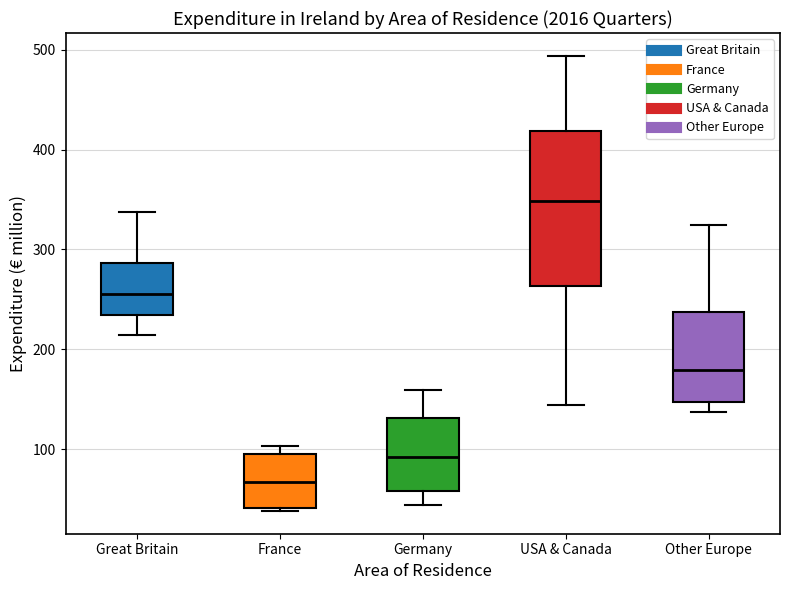

Reading left to right, read every box against the y-axis: the position of its median line, the range the box covers, and the ends of its whiskers. The values are not printed on the chart, so give them approximately, as read against the axis.

Great Britain: median 260, box 230 to 290, whiskers 210 to 340
France: median 70, box 40 to 90, whiskers 40 to 100
Germany: median 90, box 60 to 130, whiskers 40 to 160
USA & Canada: median 350, box 260 to 420, whiskers 140 to 490
Other Europe: median 180, box 150 to 240, whiskers 140 to 320